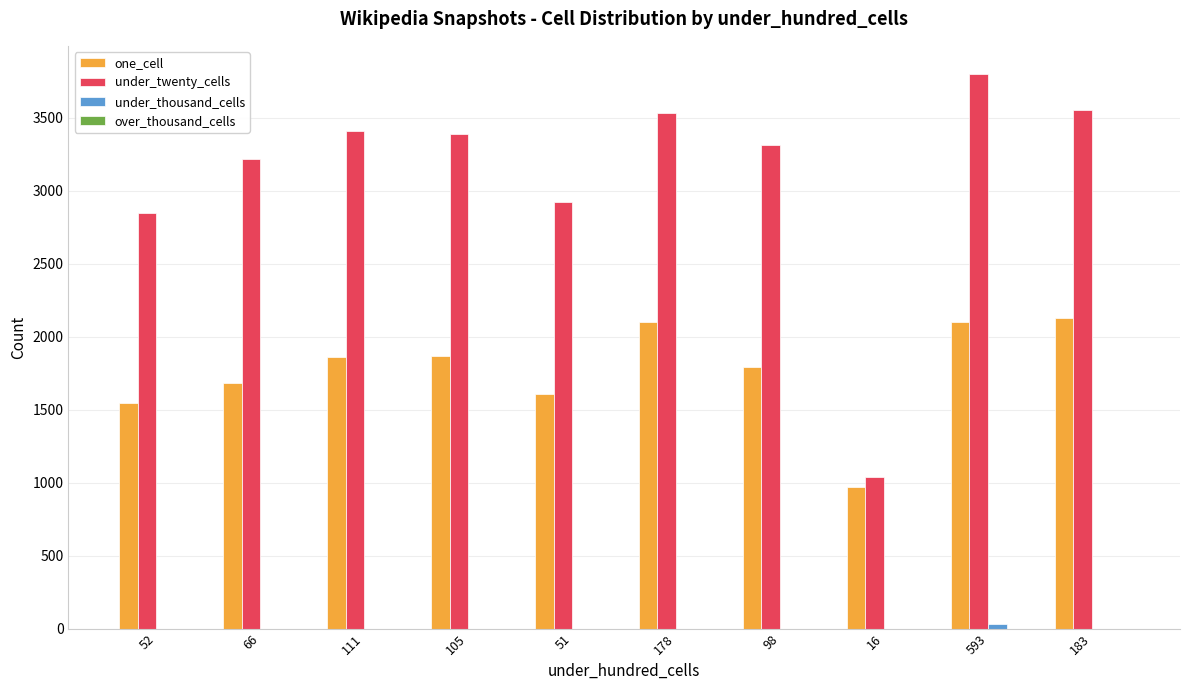

What is the spread (max minus min) of values at 183?

3557